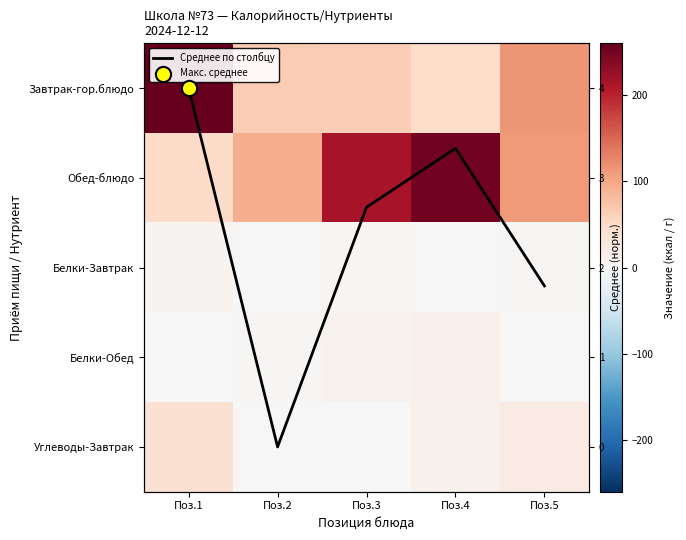

Between Поз.1 and Поз.4, which series saw the biggest shift?

Завтрак-гор.блюдо